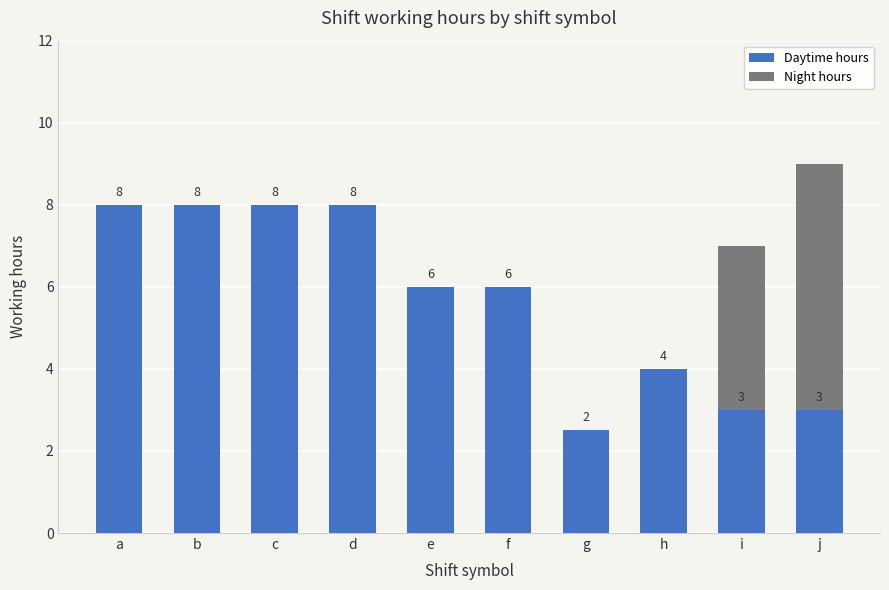

What is the highest value of the Daytime hours series?

8.0